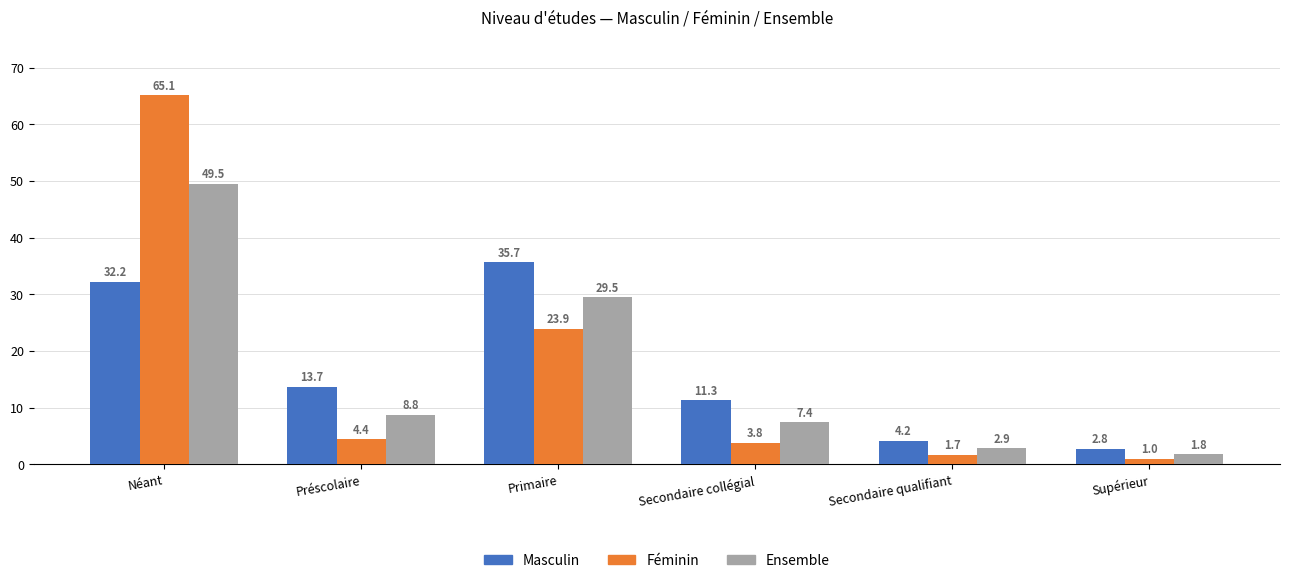

Is the value of Masculin at Secondaire collégial greater than the value of Féminin at Préscolaire?

Yes